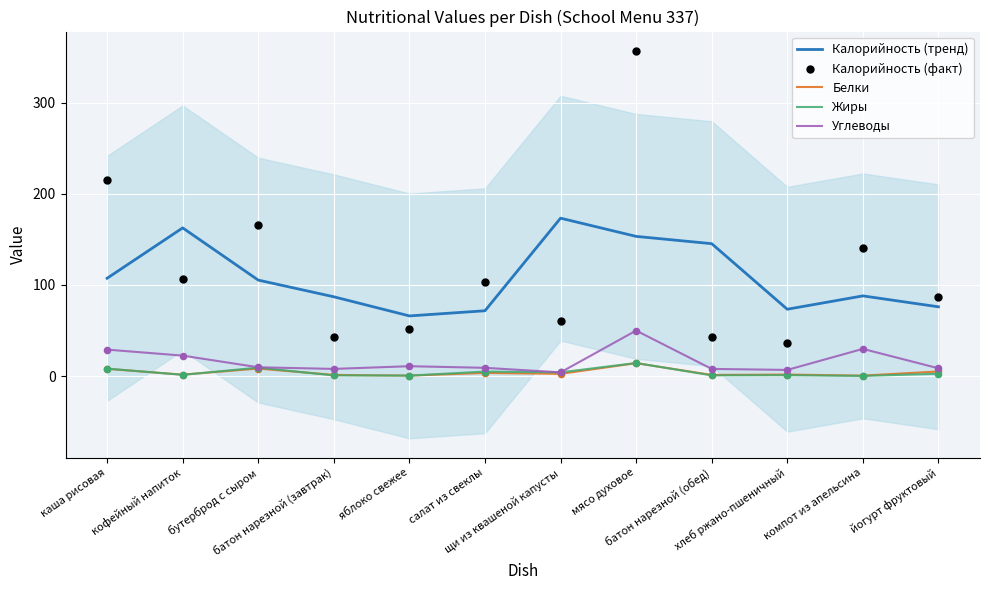

Which series has the largest total across all categories?

Калорийность (факт)